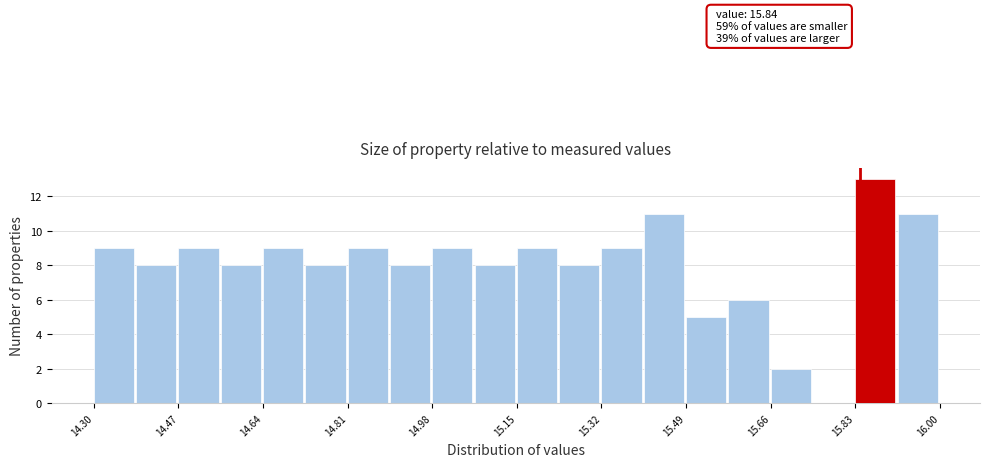

Over which range of the x-axis is the bar tallest?

15.830 to 15.915